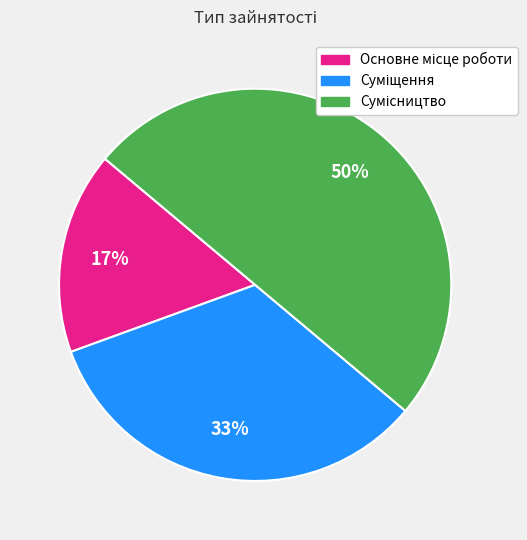

To the nearest percent, what is the average slice percentage?

33%